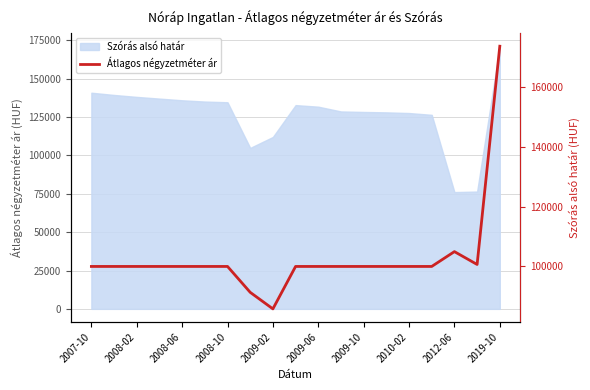

What is the difference between the second highest and minimum values?

19176